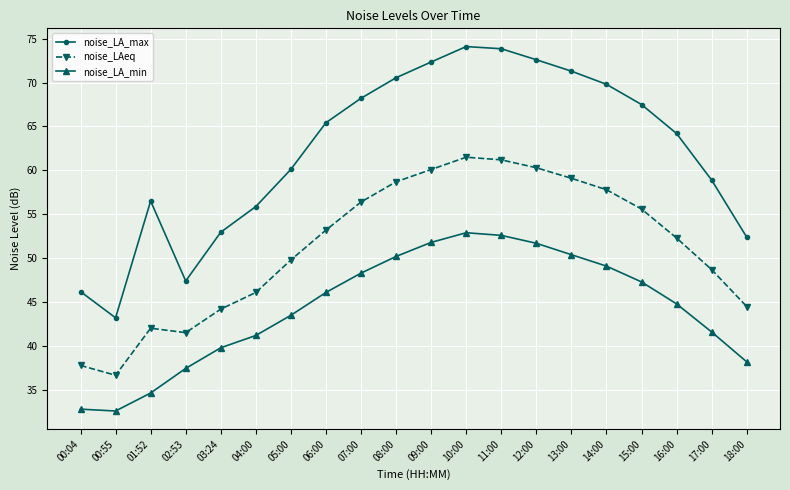

True or false: noise_LA_min and noise_LAeq intersect in this chart.

False